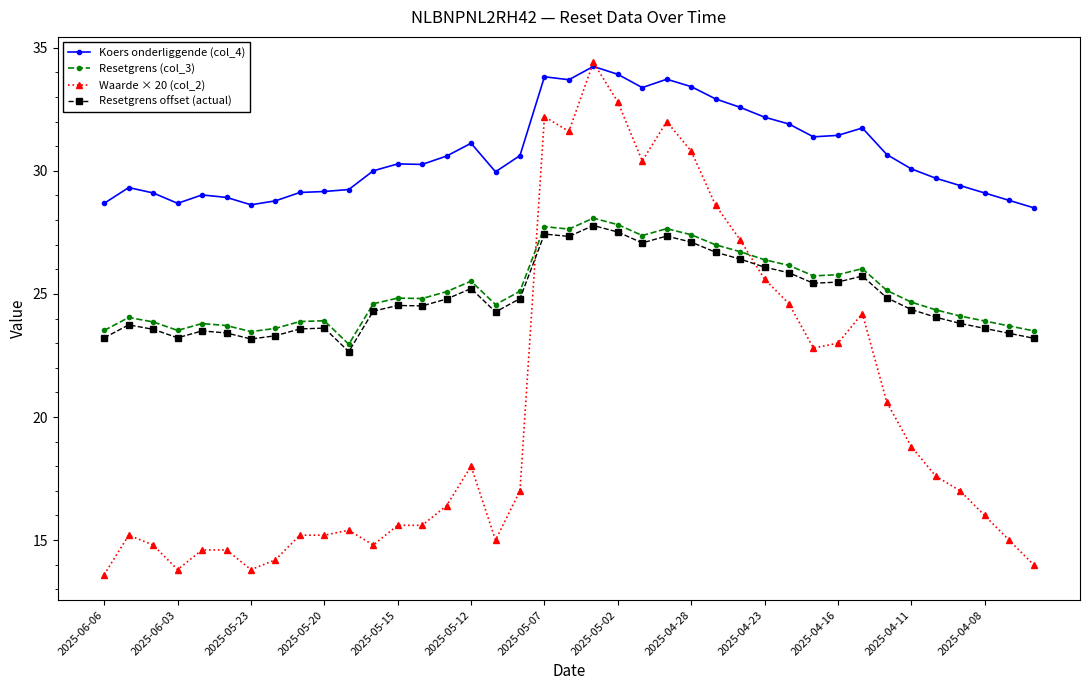

True or false: Resetgrens (col_3) has more than 1 interior local peaks.

True